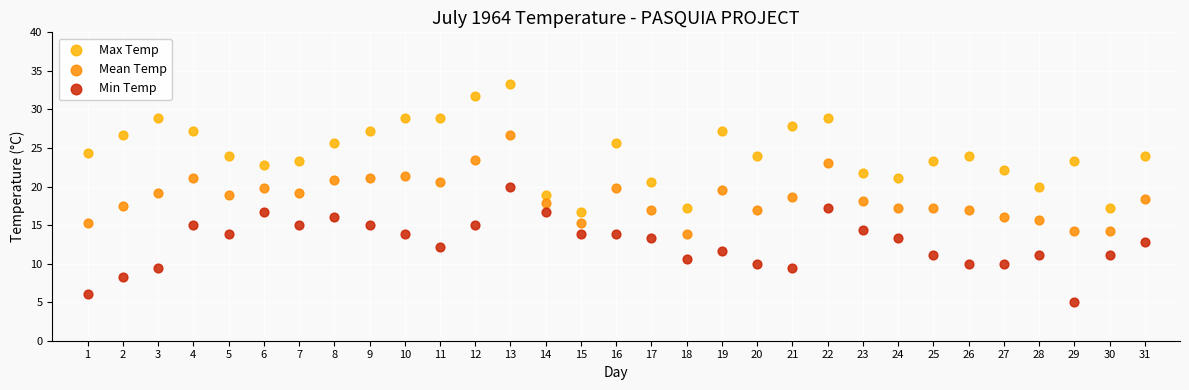

Which series has the widest spread of Y values?

Max Temp